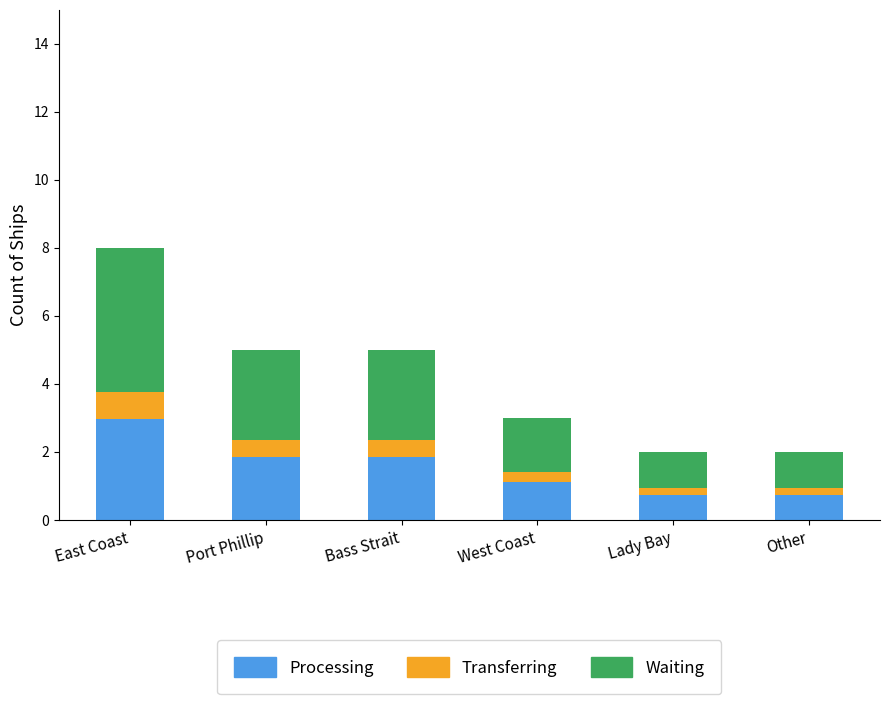

How many data points does each series have?

6